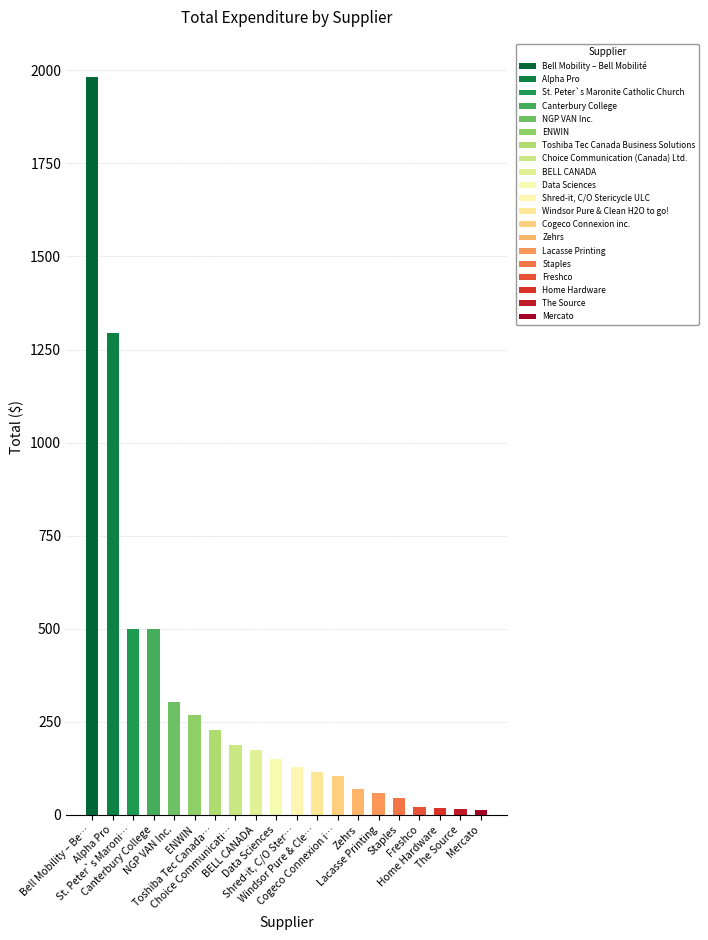

The value at Staples is 44.4. True or false?

True